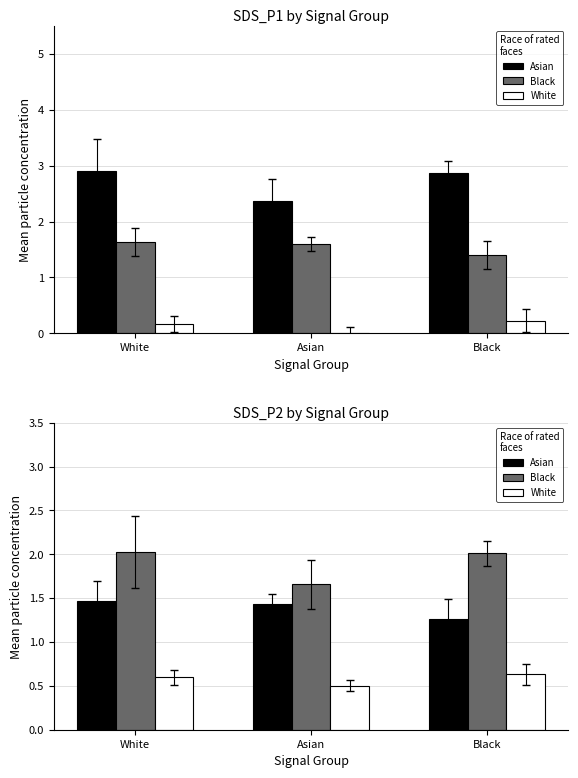

What is the average value of the Asian series?

1.4